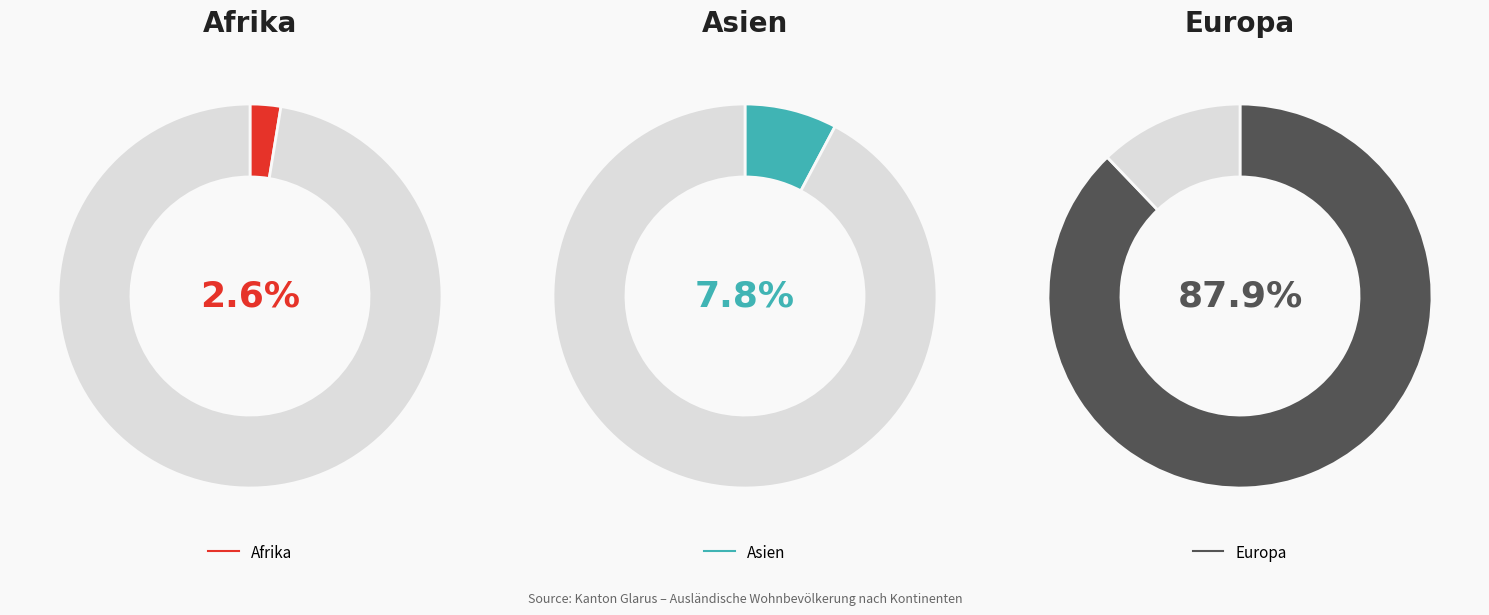

Which slice represents more than half of the pie?

Europa